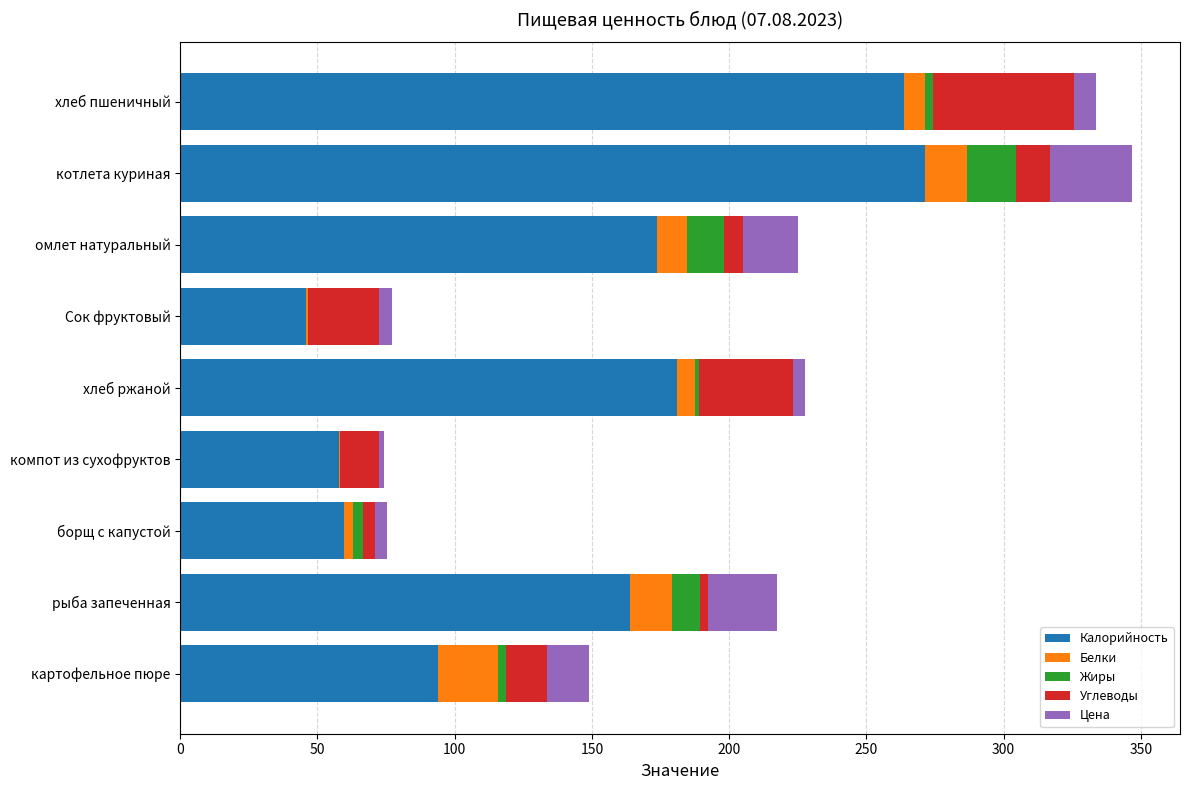

What is the highest value of the Калорийность series?

271.5